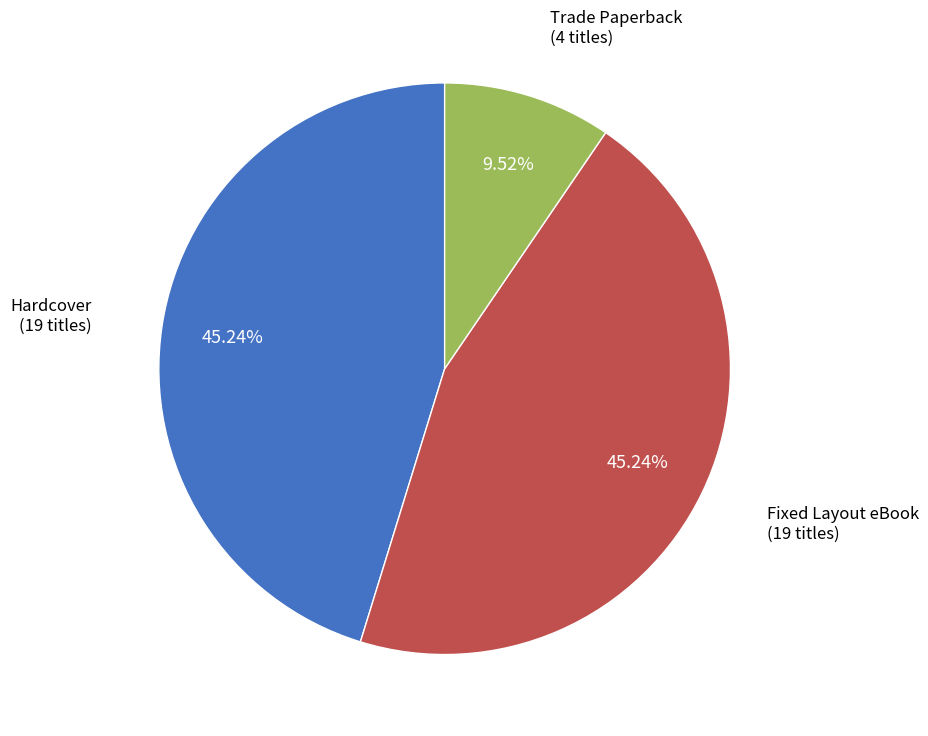

Is there any slice that represents more than half of the pie?

No